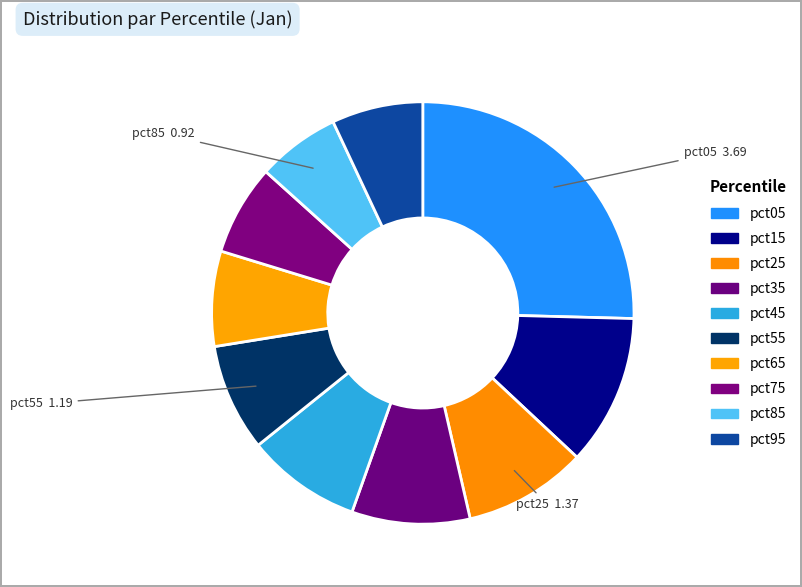

How many slices are in this pie chart?

10